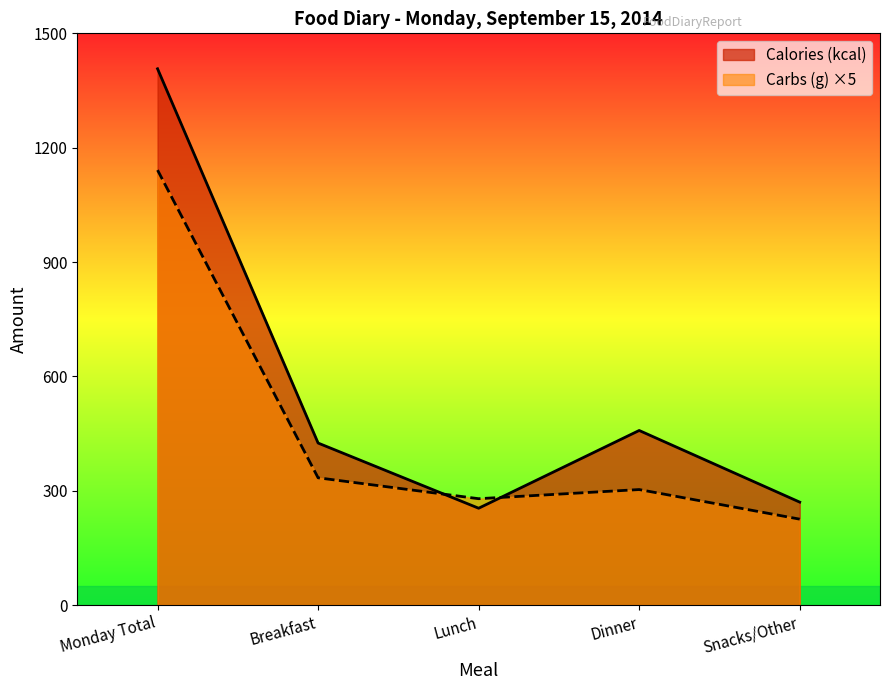

In Calories (kcal), how many points are higher than both neighbors (excluding endpoints)?

1